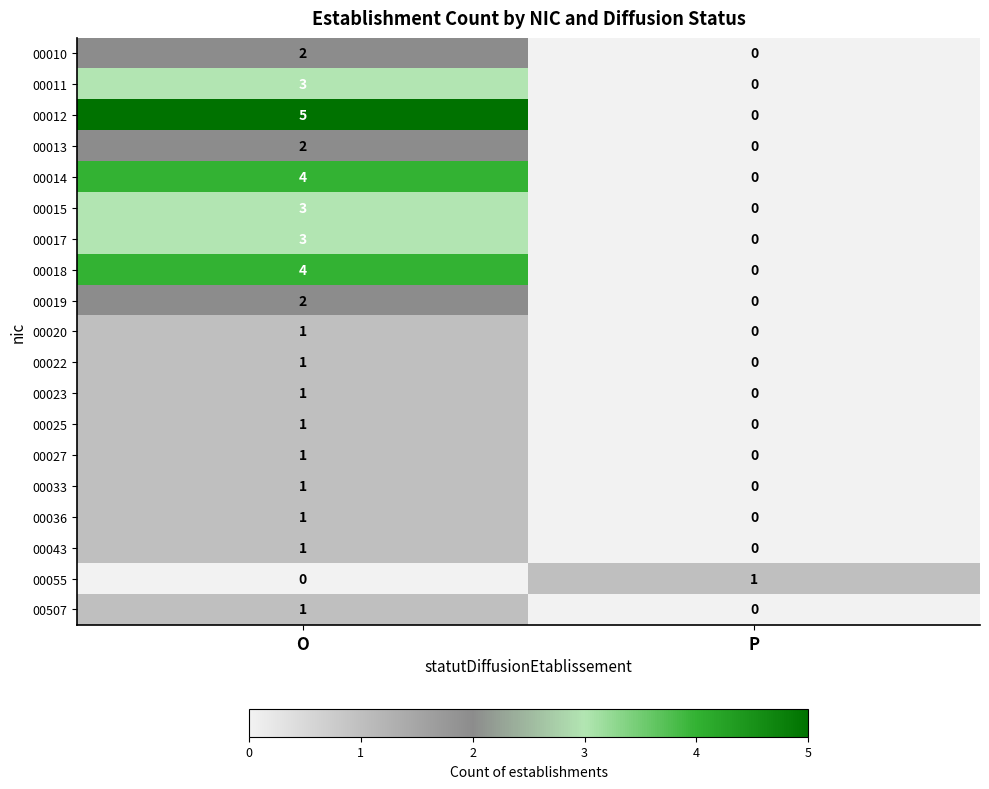

What is the total value across all series at P?

1